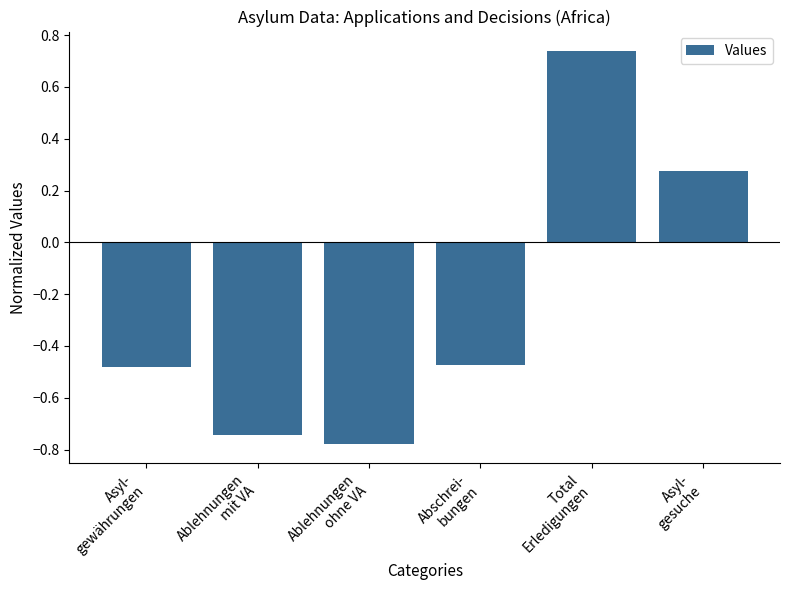

What is the average value?

-0.2